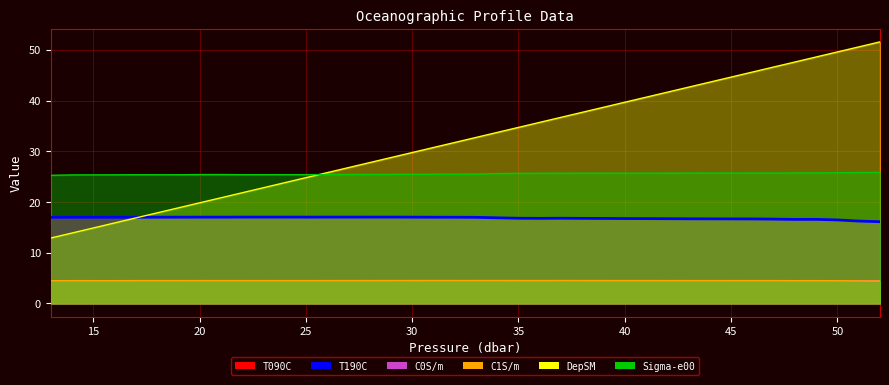

What is the spread (max minus min) of values at 30?

25.3